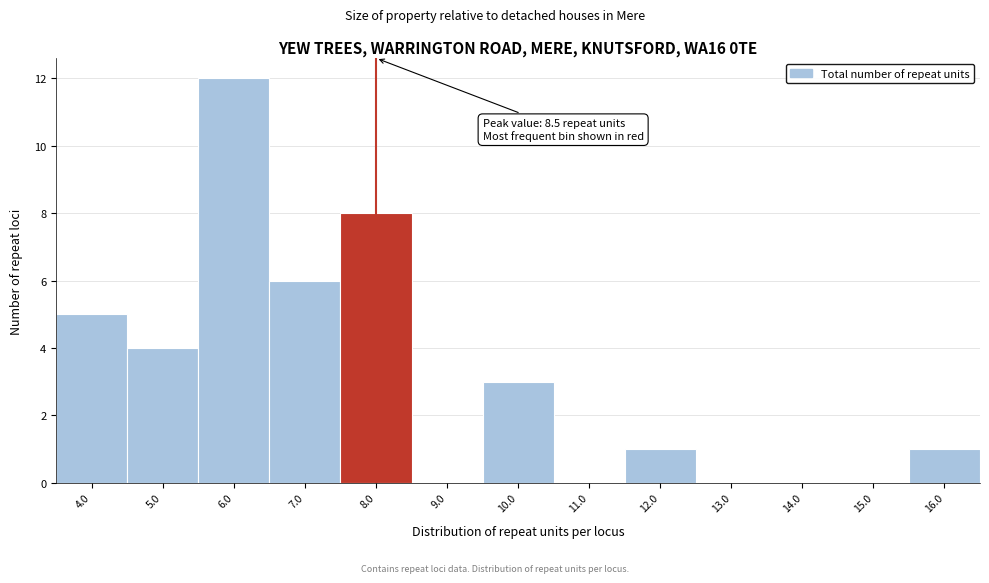

Reading left to right, list all the values displayed in this chart.

4.0=5	5.0=4	6.0=12	7.0=6	8.0=8	9.0=0	10.0=3	11.0=0	12.0=1	13.0=0	14.0=0	15.0=0	16.0=1